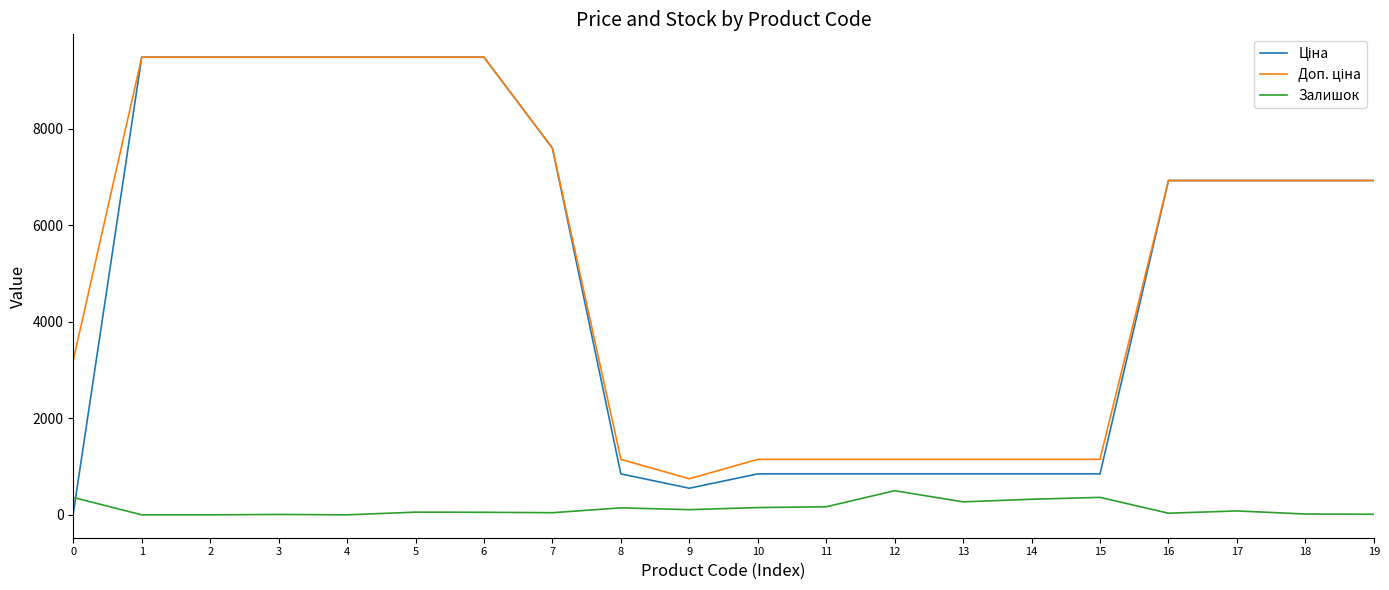

What is the greatest value displayed?

9480.1